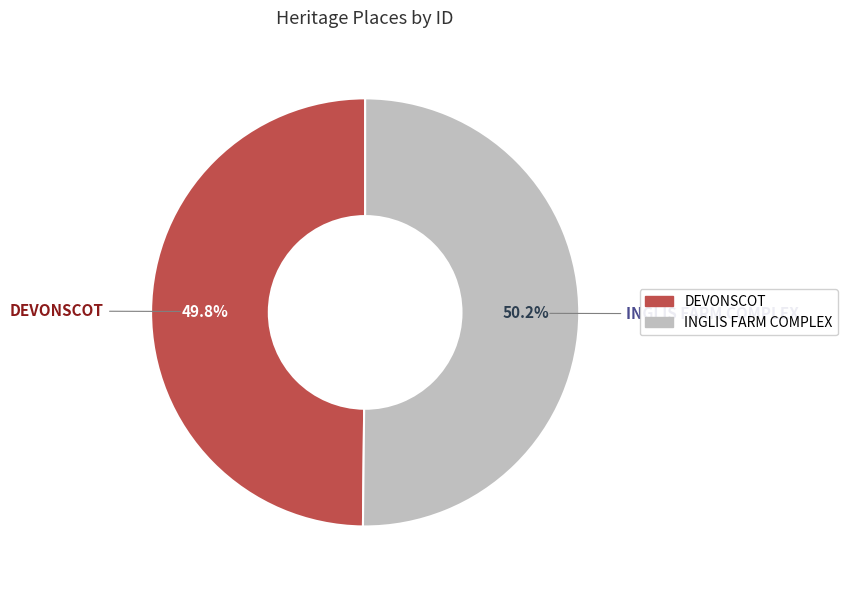

Is there a majority slice in this chart?

Yes